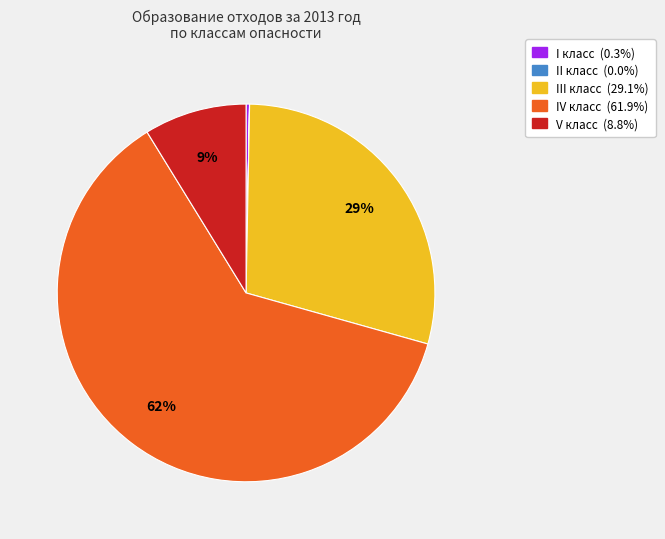

Does IV класс represent more than half of the total?

Yes